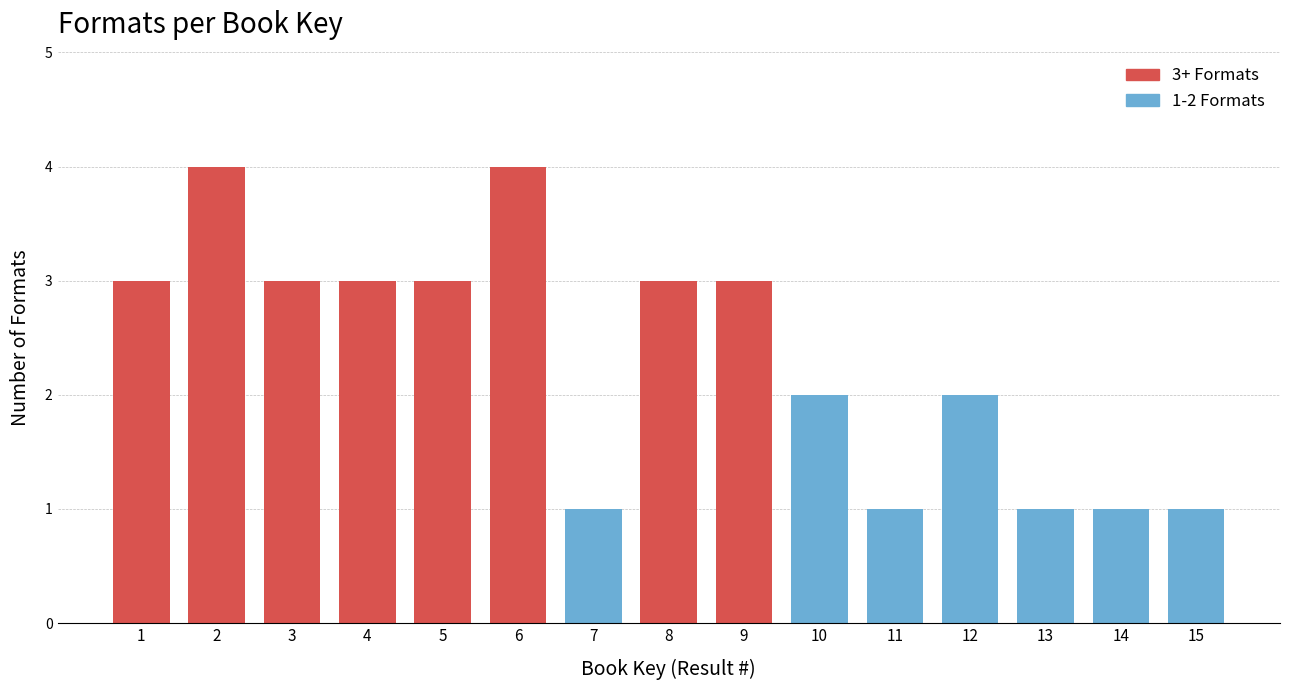

Reading left to right, extract all data points from this chart.

1=3	2=4	3=3	4=3	5=3	6=4	7=1	8=3	9=3	10=2	11=1	12=2	13=1	14=1	15=1